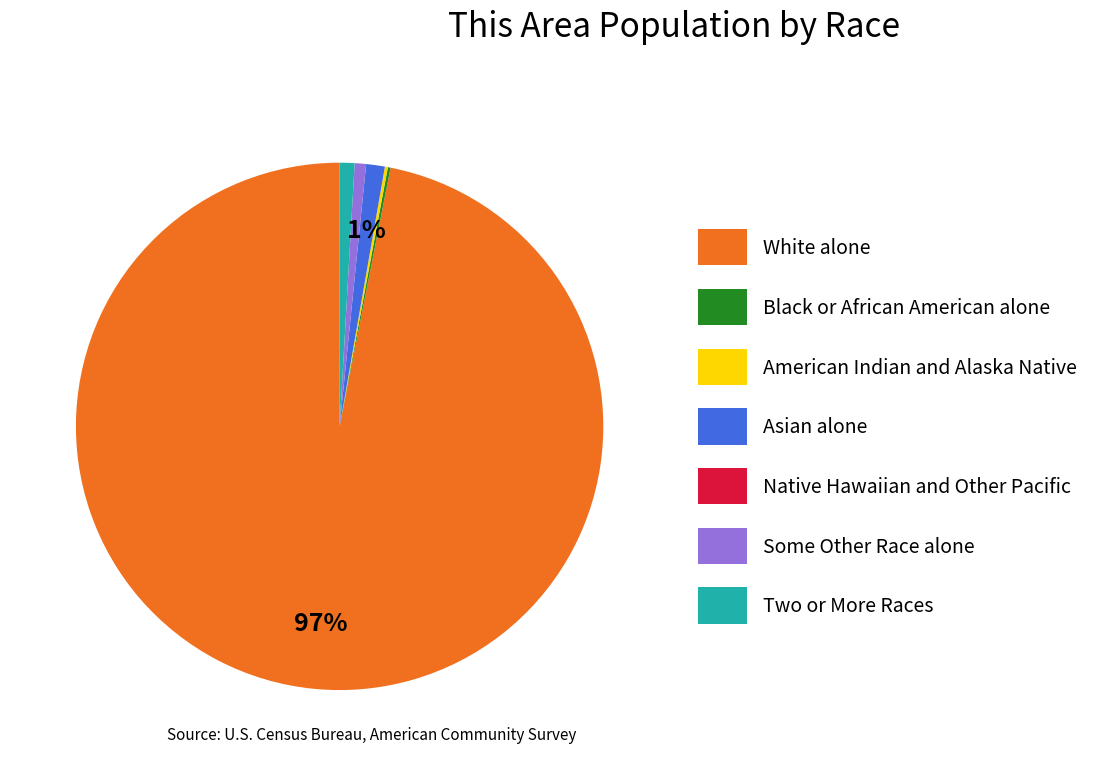

To the nearest percent, what portion does Some Other Race alone represent?

1%